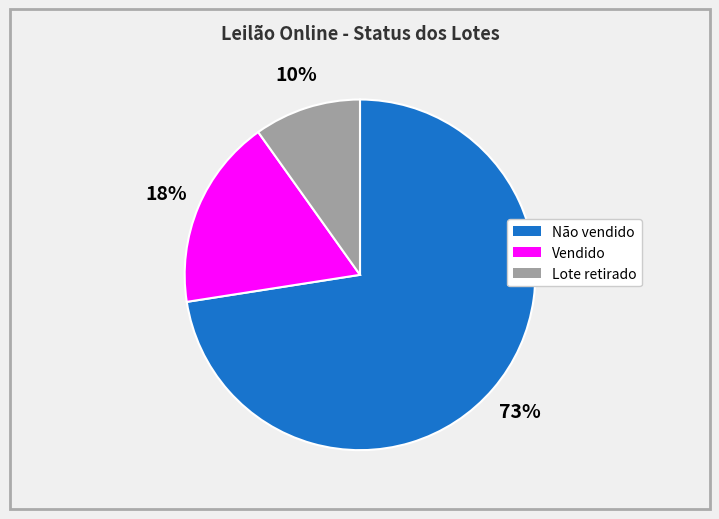

Which slice represents more than half of the pie?

Não vendido